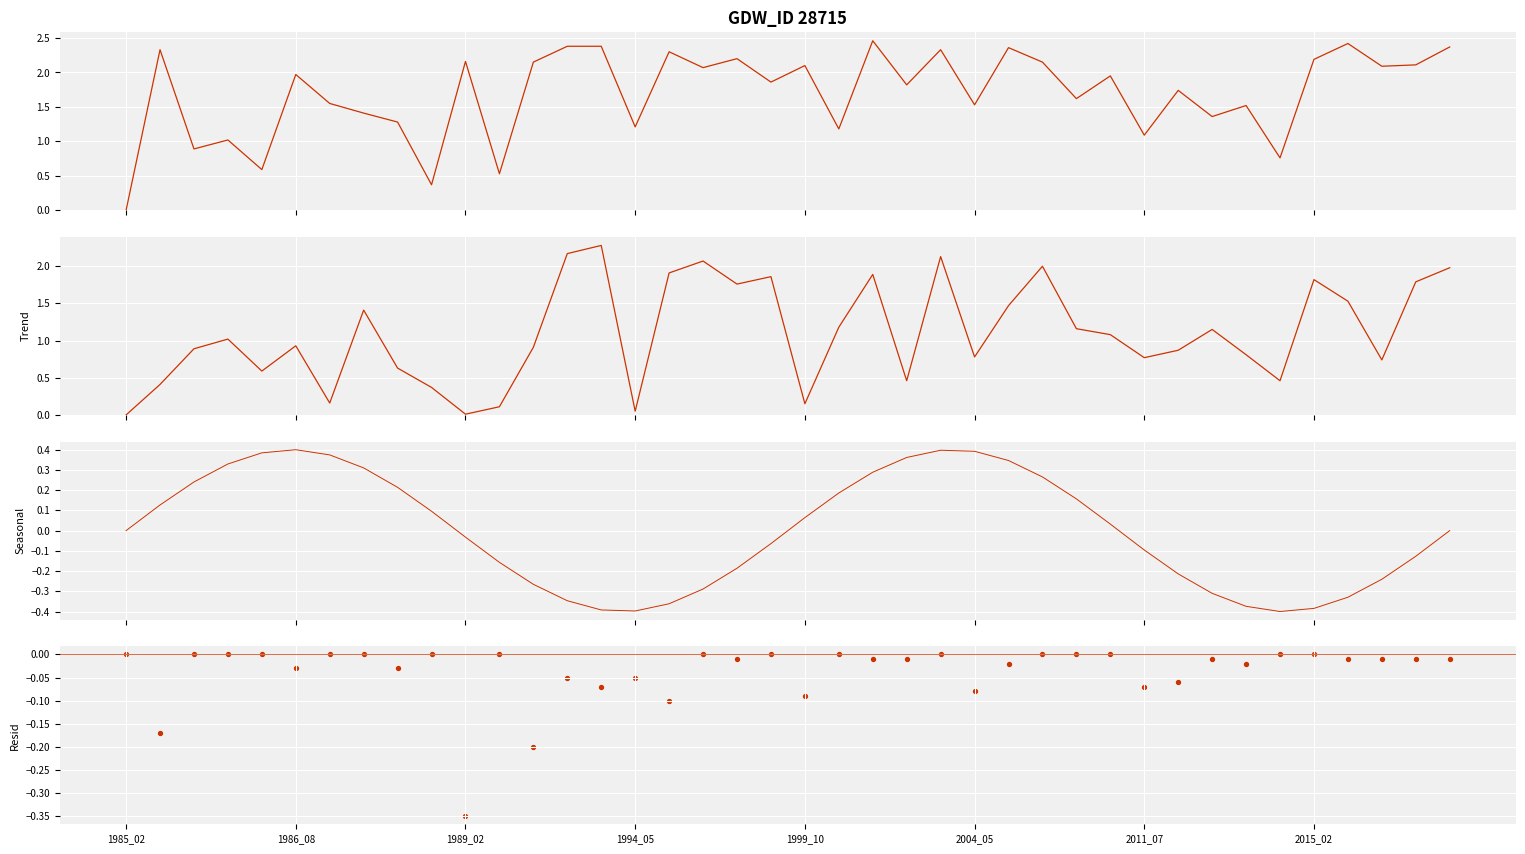

Which series has the largest Y range (max minus min)?

waterArea